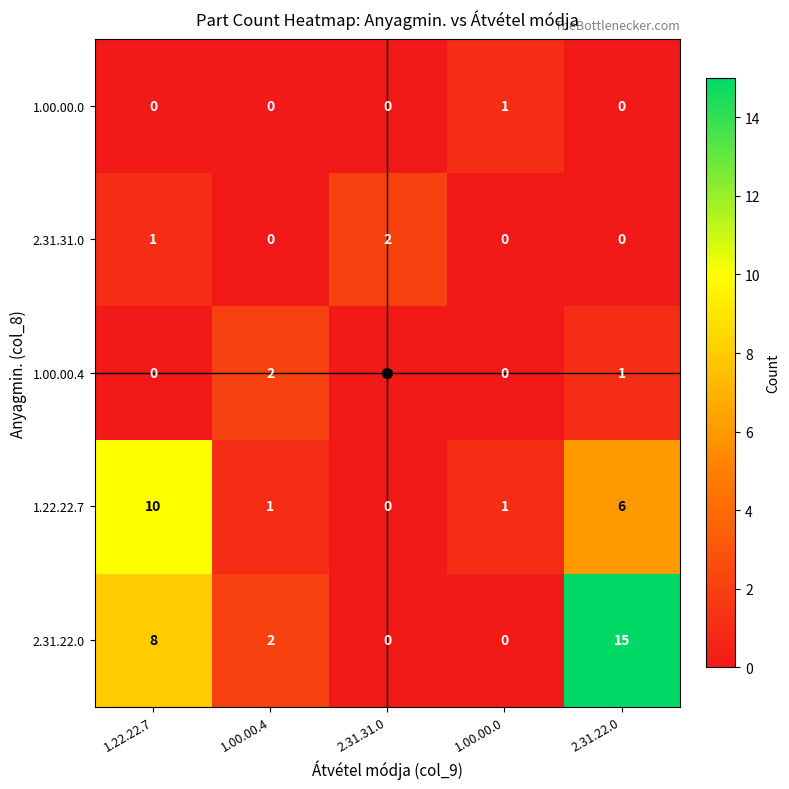

Which series has the largest total across all categories?

2.31.22.0